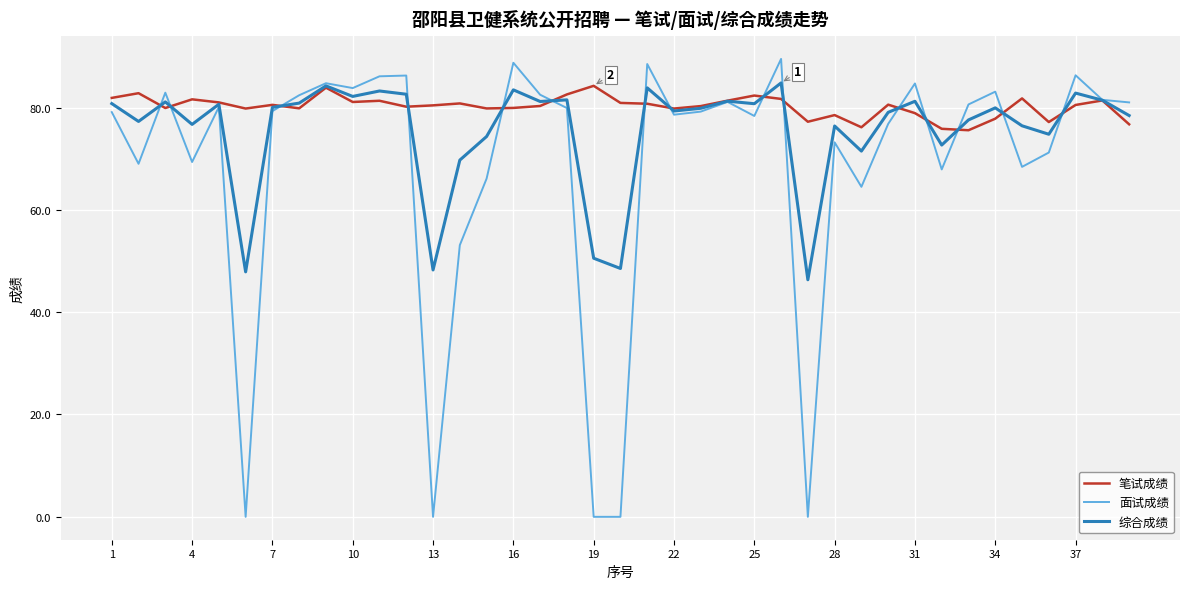

Rank the series by their average value, from lowest to highest.

面试成绩, 综合成绩, 笔试成绩